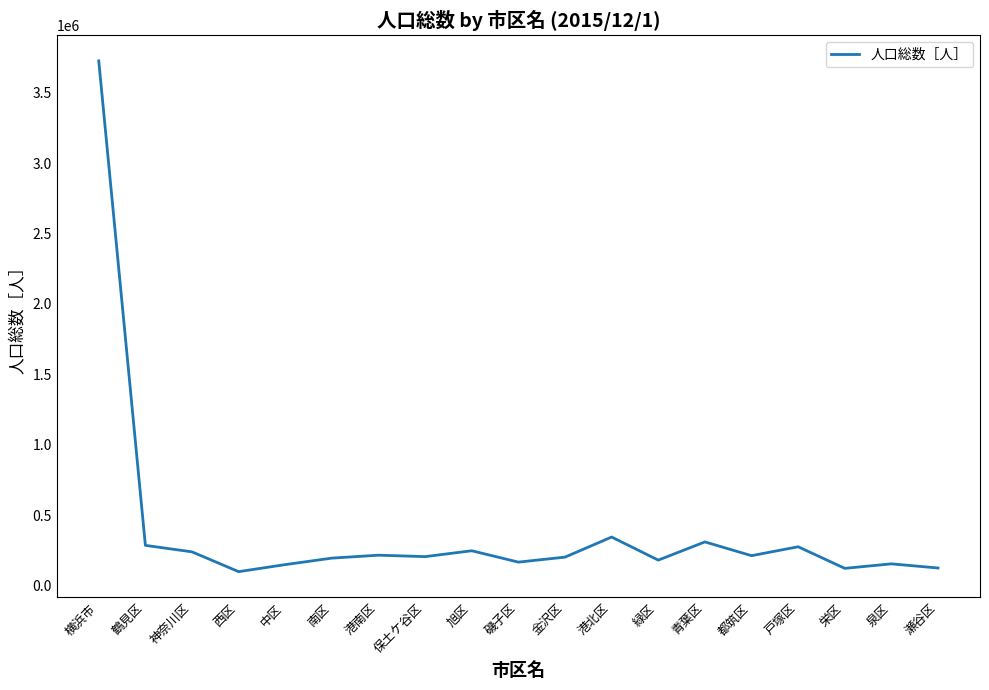

What is the difference between the second highest and second lowest values?

222294